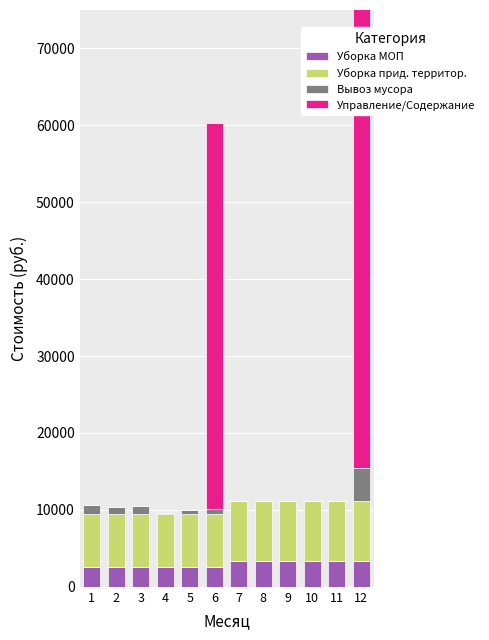

Is the value of Уборка прид. территор. at 12 greater than the value of Уборка МОП at 2?

Yes